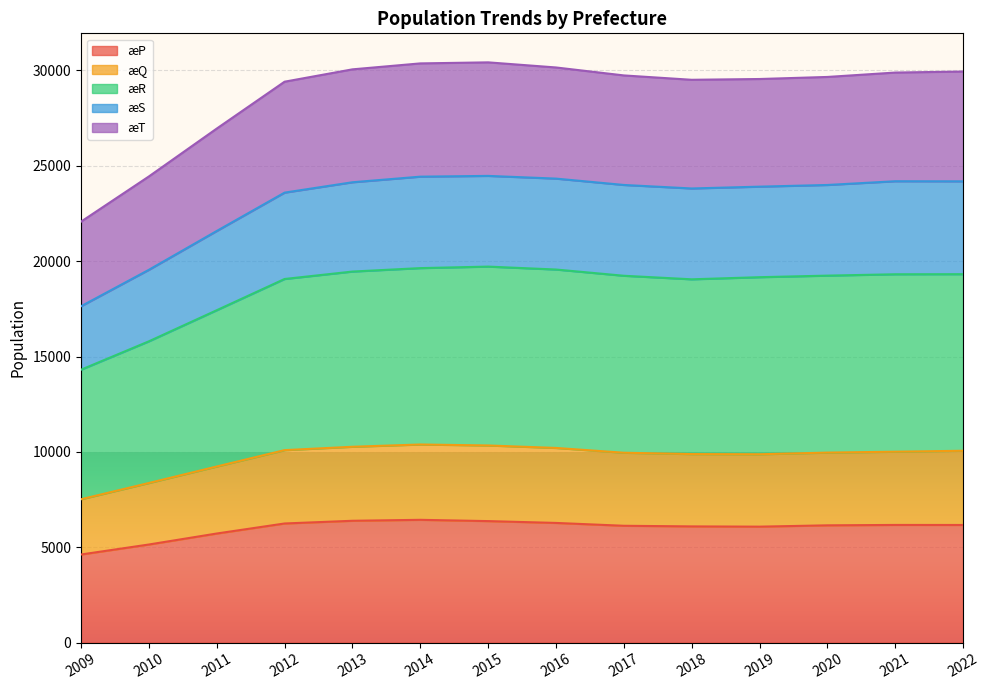

The æP series shows 9179 at 2021. True or false?

False